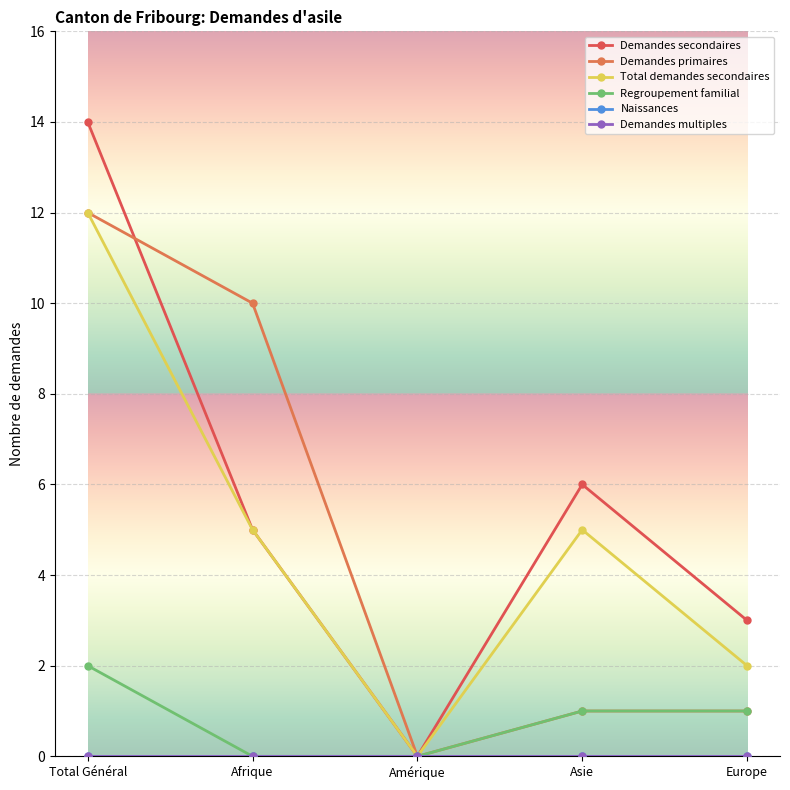

Does the chart have visible grid lines?

Yes